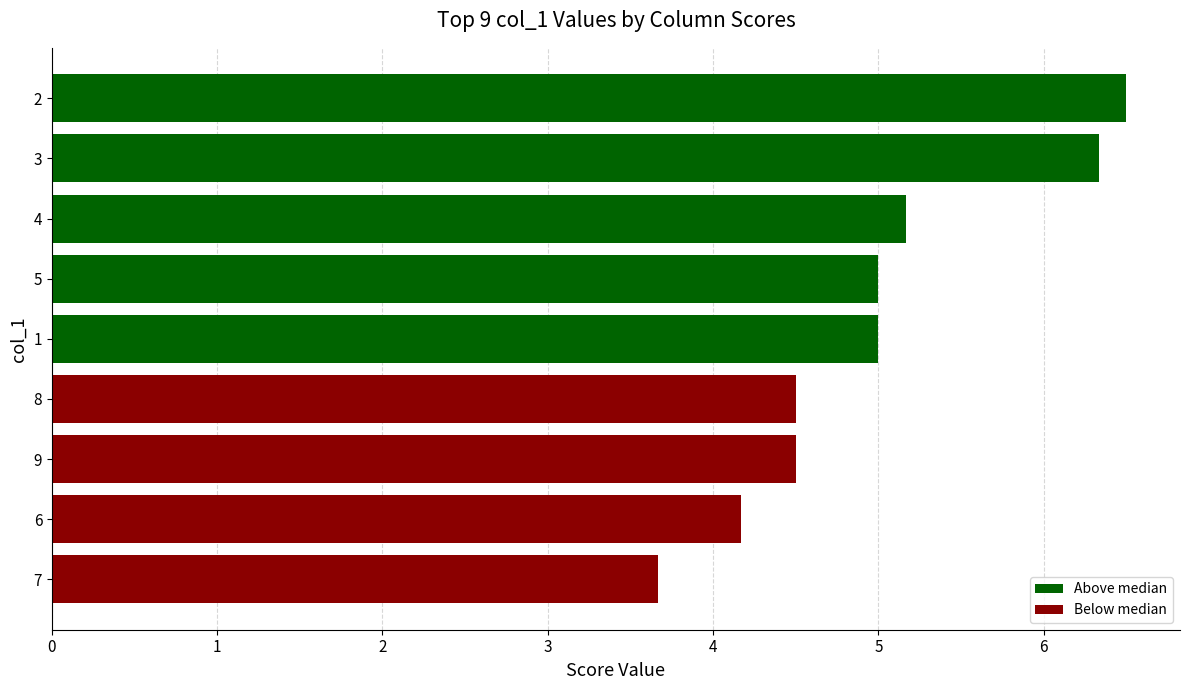

What is the difference between the maximum and second lowest values?

2.3